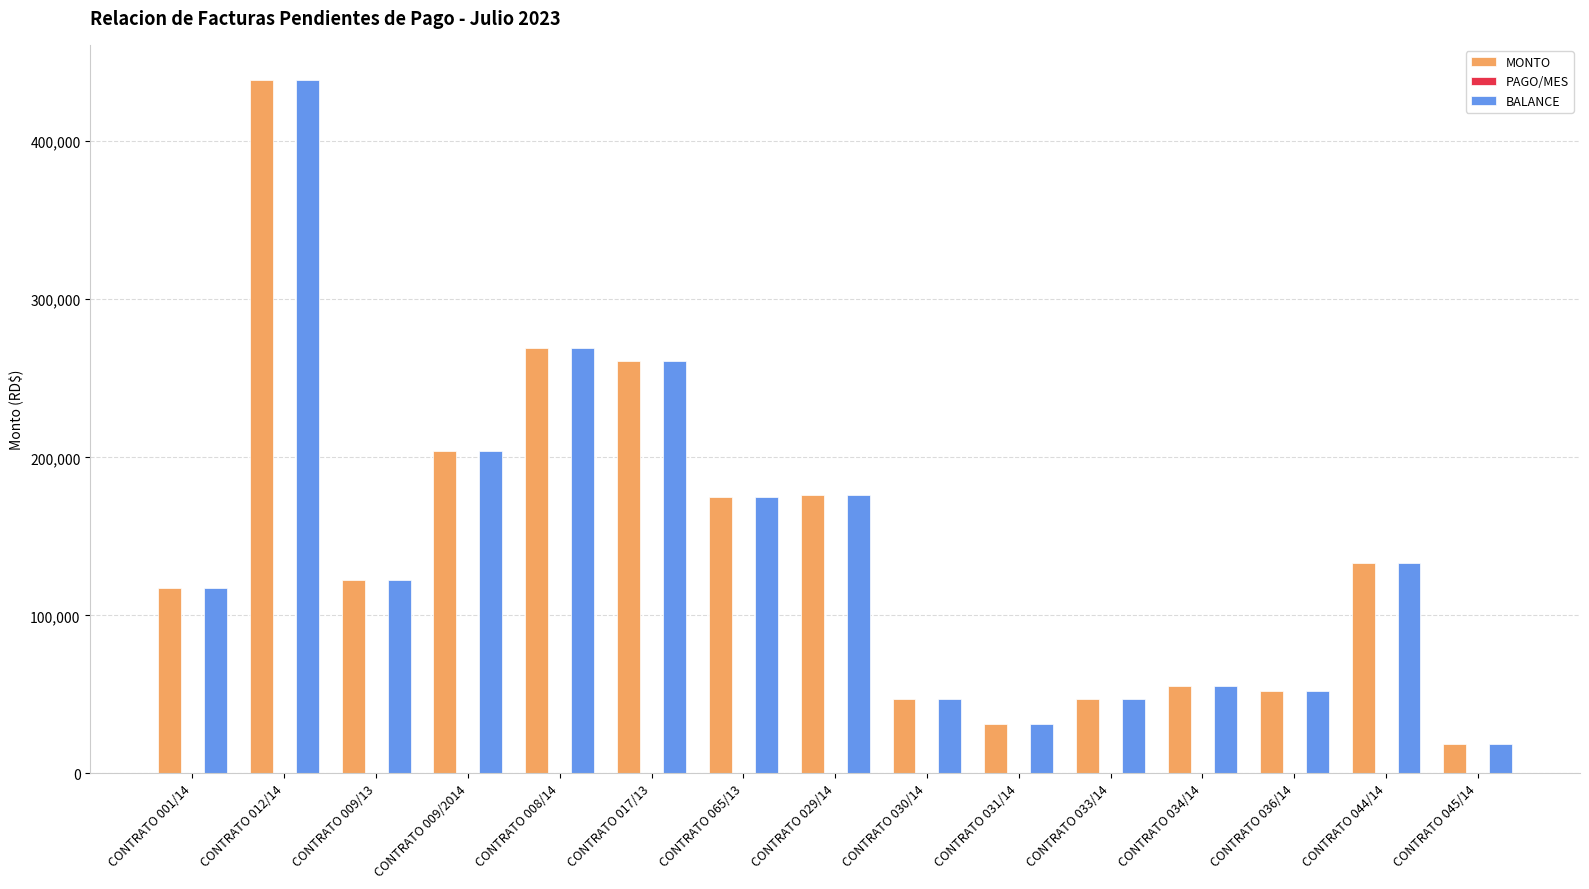

What is the total value across all series at CONTRATO 017/13?

521684.0